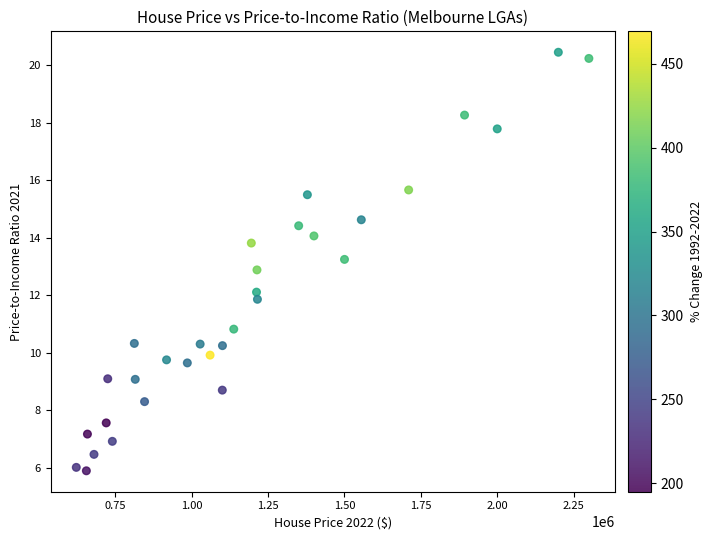

What is the range of Y values (max minus min)?

14.6